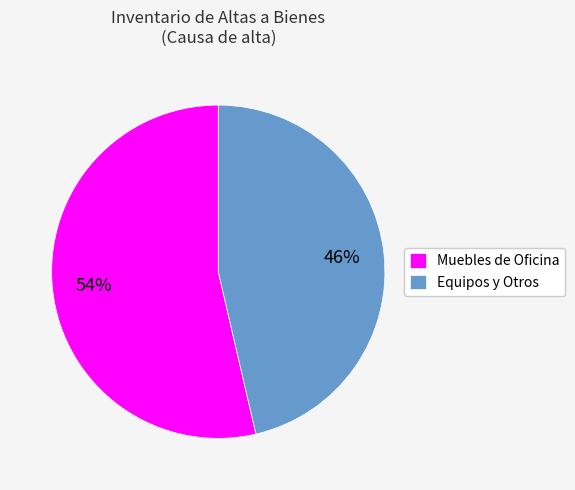

Is Muebles de Oficina the majority of the pie?

Yes